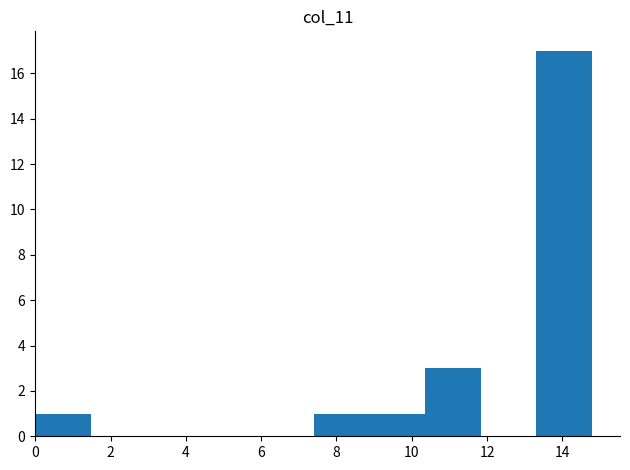

Reading left to right, list every bar in this chart as the range it spans on the x-axis followed by its height. Neither the bar edges nor the heights are printed on the chart, so give them approximately, as read against the axes.

0.0 to 1.4: 1
1.4 to 3.0: 0
3.0 to 4.4: 0
4.4 to 6.0: 0
6.0 to 7.4: 0
7.4 to 8.8: 1
8.8 to 10.4: 1
10.4 to 11.8: 3
11.8 to 13.4: 0
13.4 to 14.8: 17